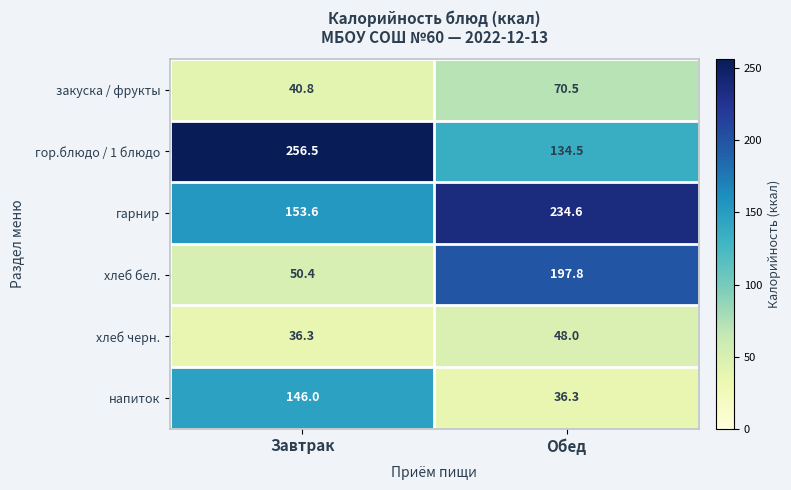

What is the total value across all series at Обед?

721.7